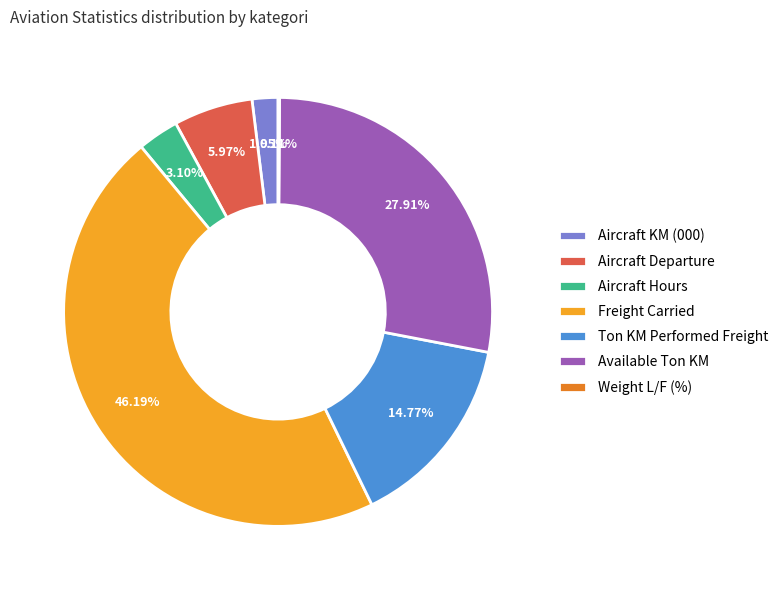

Do Available Ton KM and Aircraft Hours together represent more than half of the pie?

No